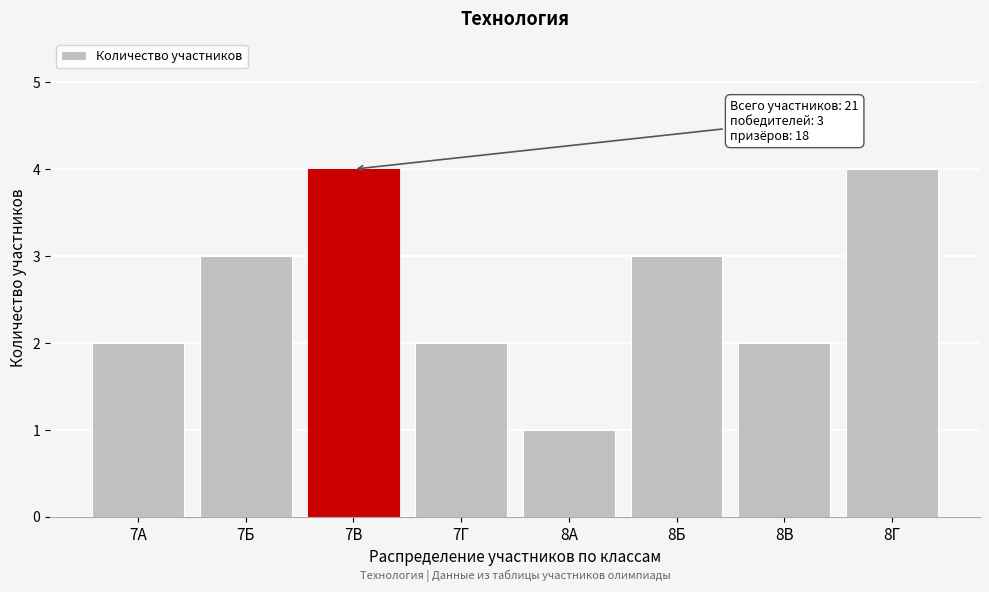

Reading right to left, what are all the values shown in this chart?

4	2	3	1	2	4	3	2